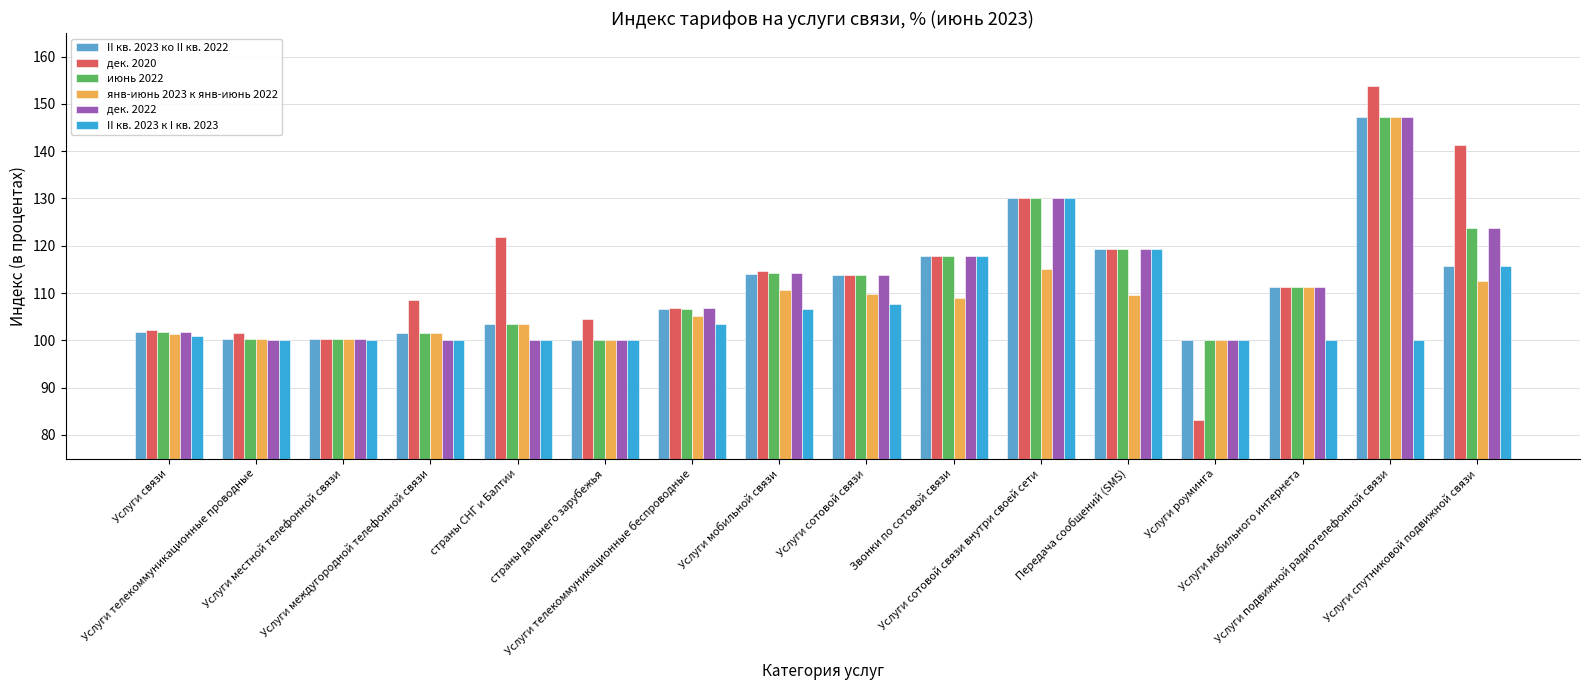

At how many categories does at least one series exceed 90?

16